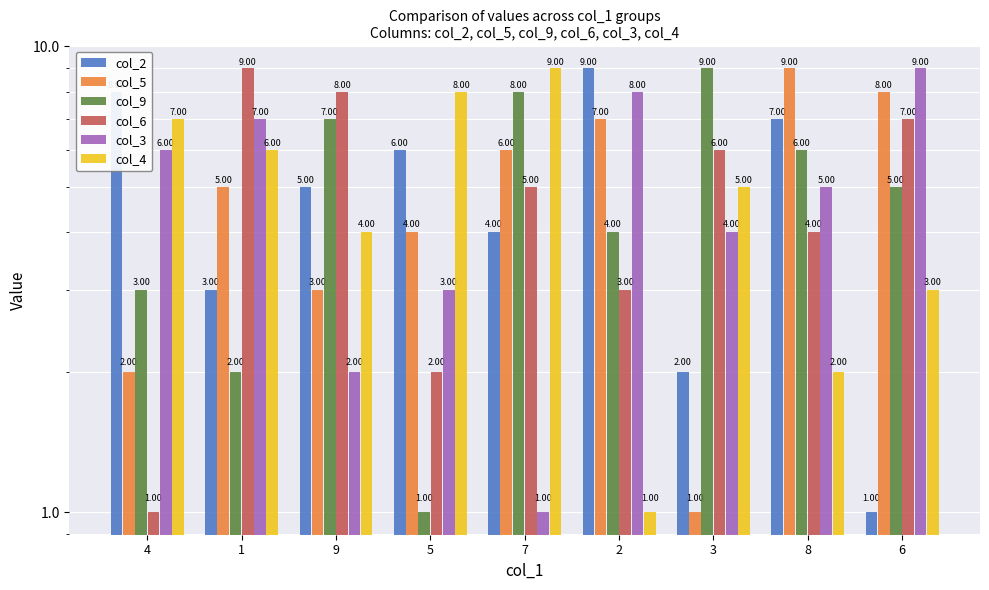

How many bars are there in each group?

6